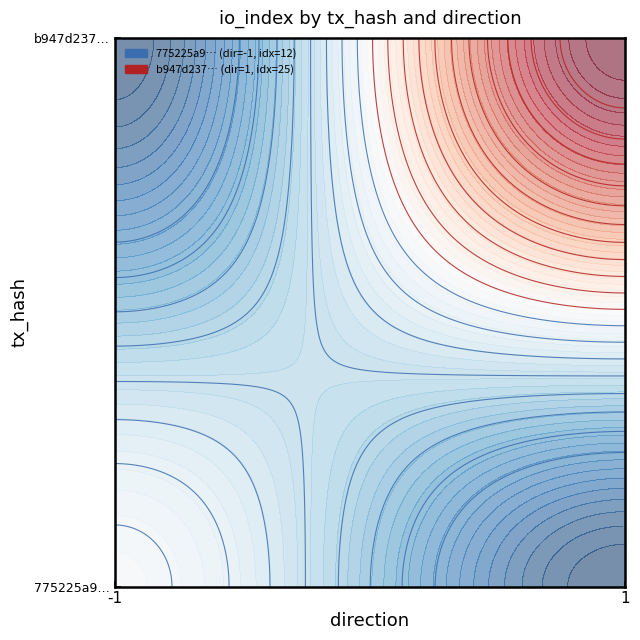

How many values in 775225a9048c0211c55c21e3b4c0d6023d4789a are above zero?

1